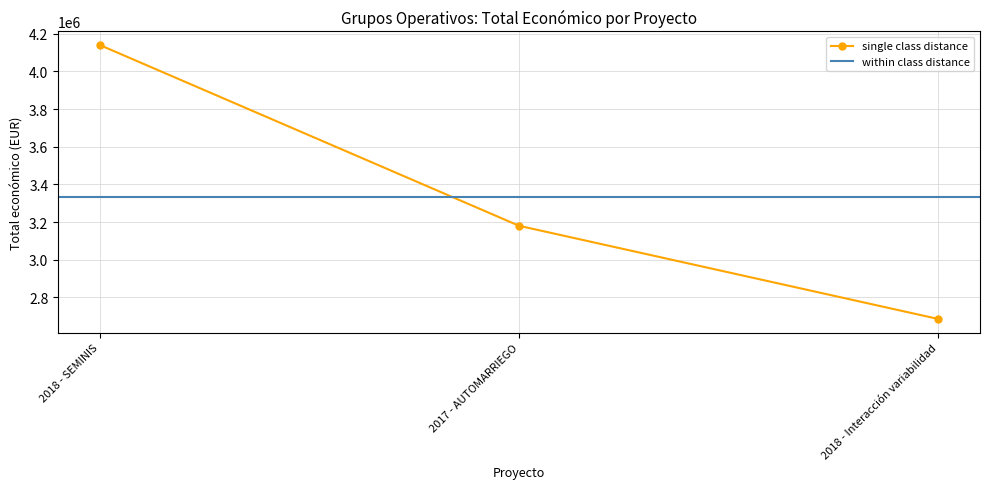

What is the minimum value shown in the chart?

2685474